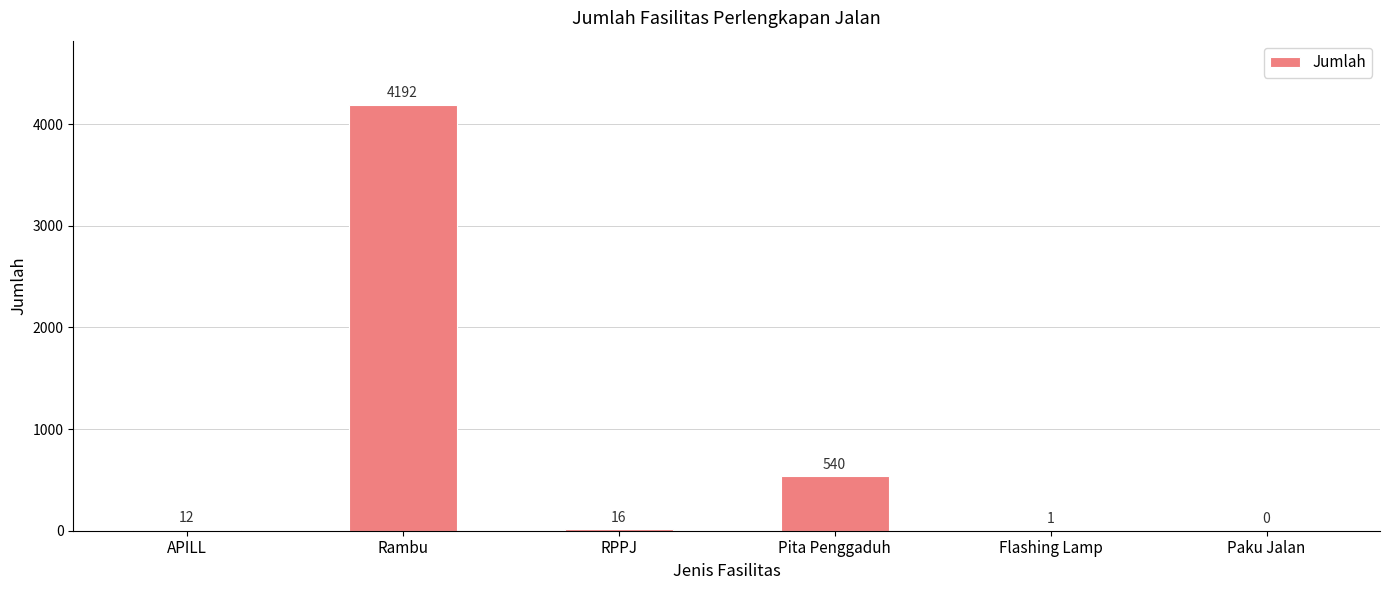

Where is the data nearest to the value 2096?

Pita Penggaduh